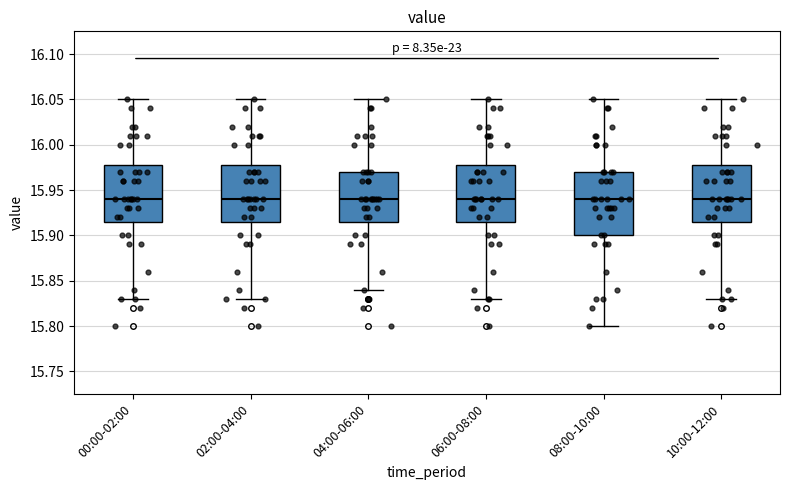

Comparing the boxes themselves (not the whiskers), which one is the tallest?

08:00-10:00